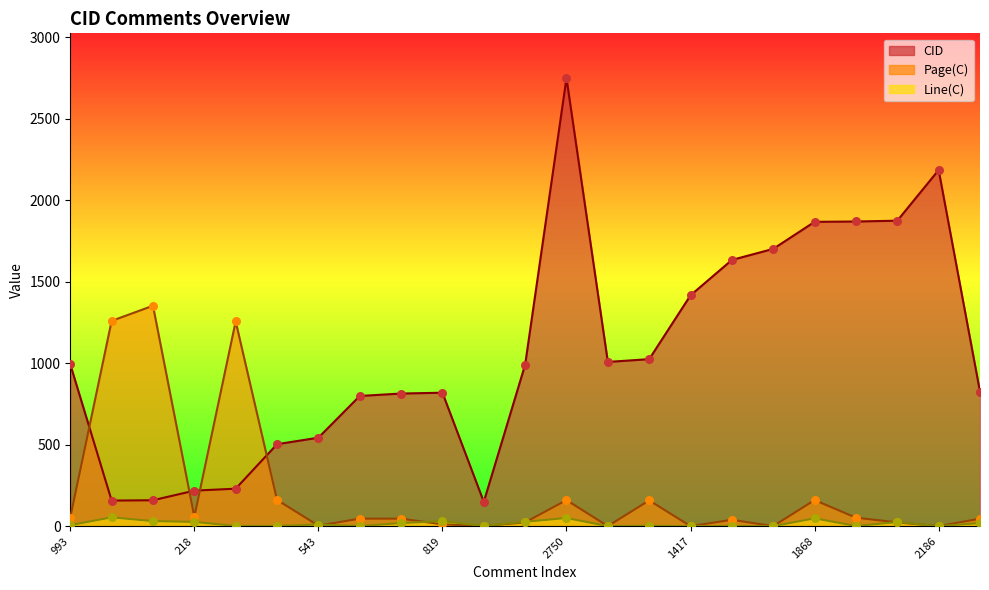

What is the total value across all series at 503?

665